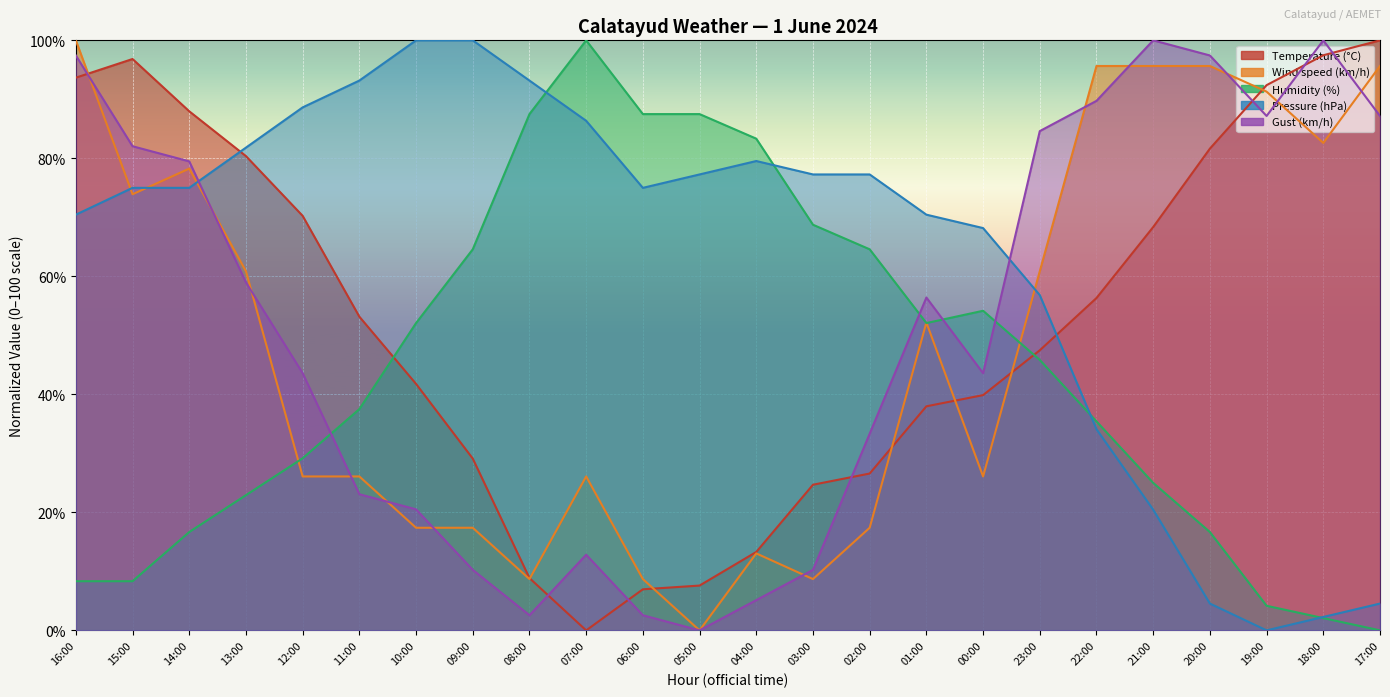

True or false: Temperature (°C) has a value of 100.0 at 17:00.

True